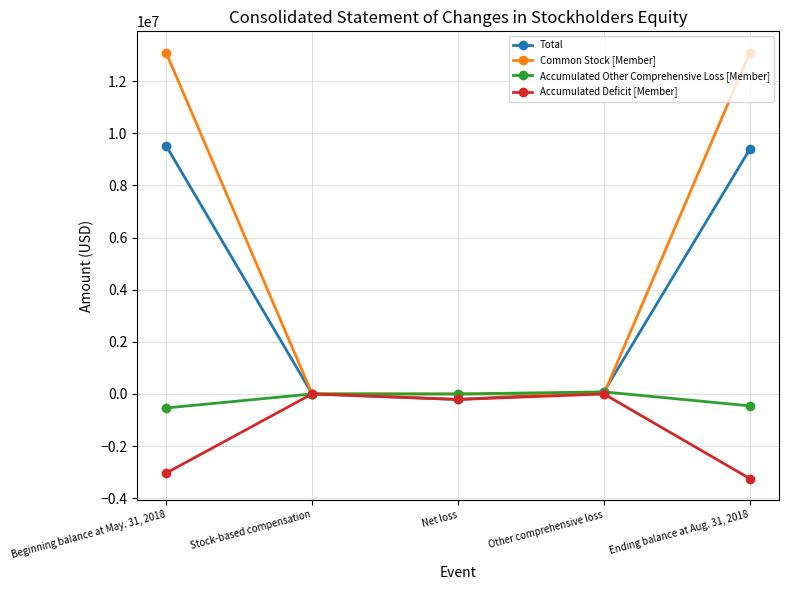

What is the smallest value displayed?

-3245508